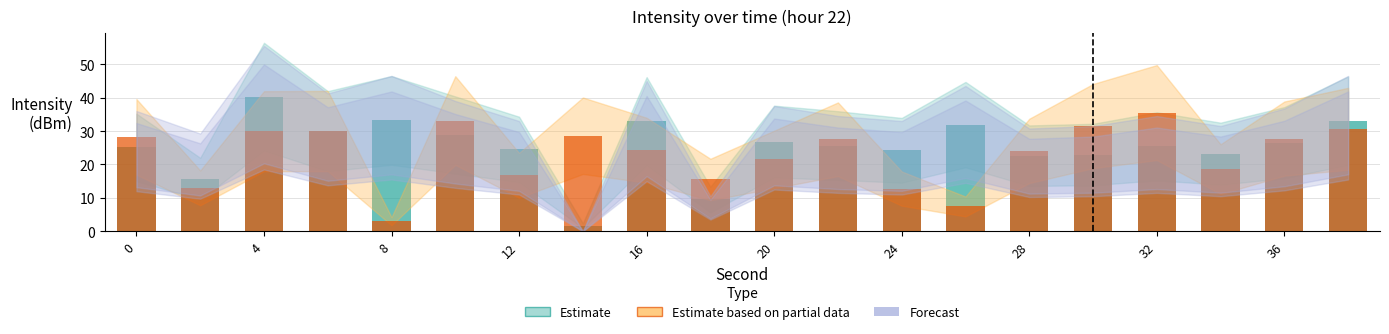

What is the spread (max minus min) of values at 2?

2.7